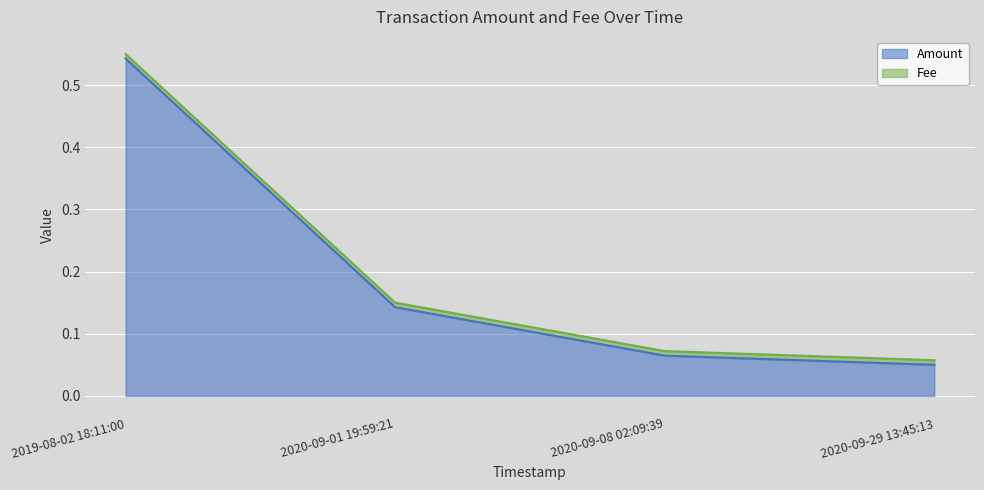

Read the value at 2020-09-08 02:09:39.

0.1